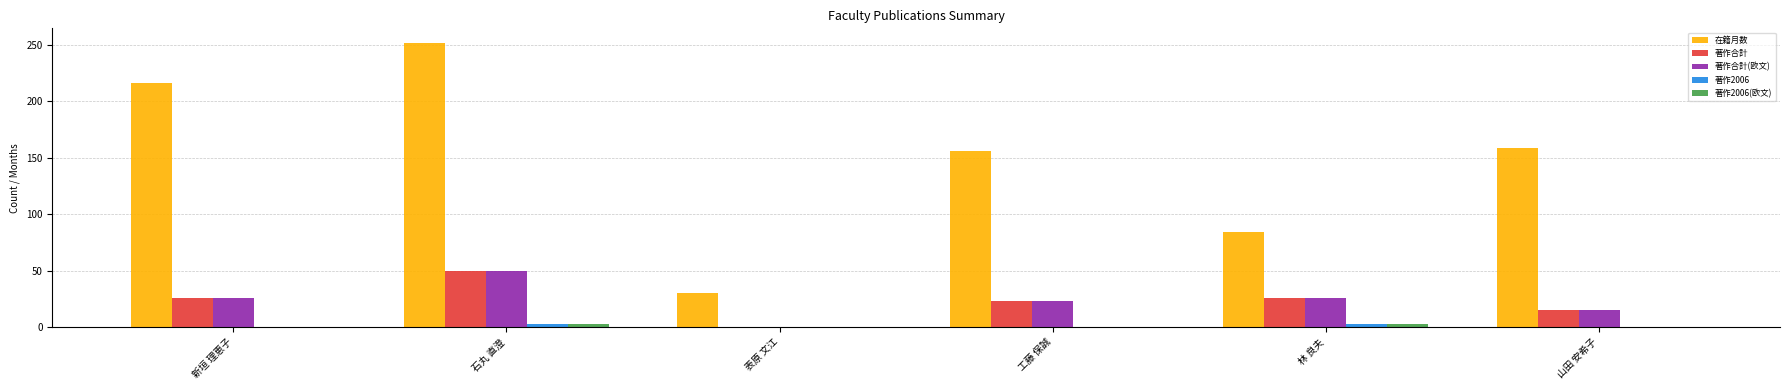

Is it true that 在籍月数 equals 216 at 新垣 理恵子?

True